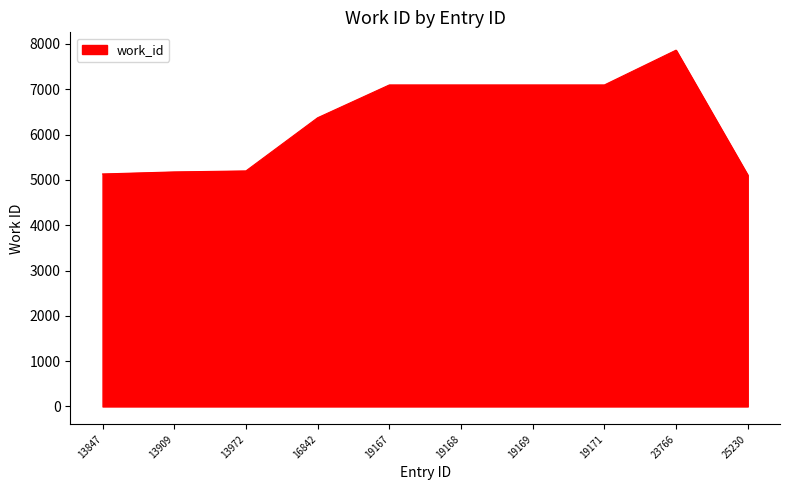

What is the change in value from 13909 to 13972?

+22